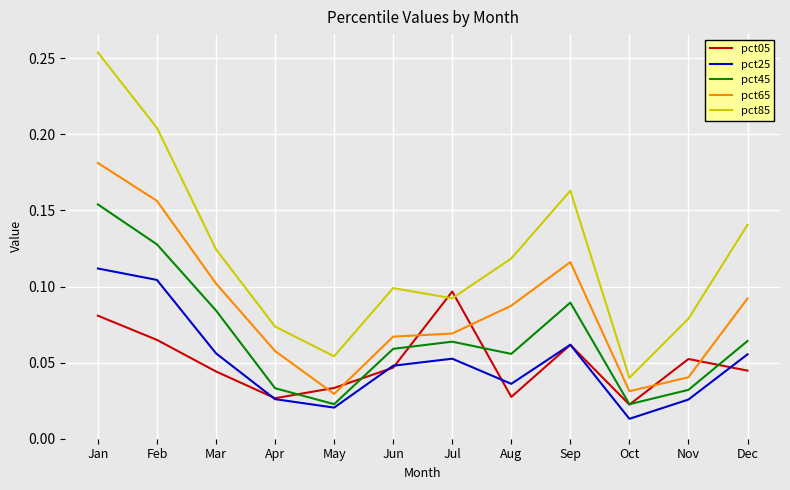

At which label is pct25 closest to 0?

Oct